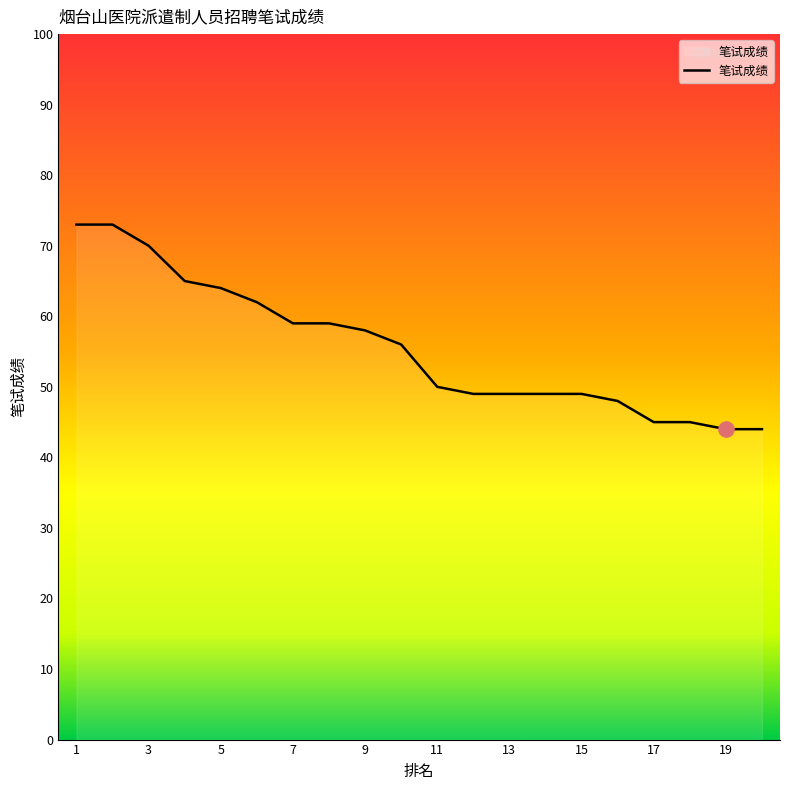

What is the difference between the maximum and minimum values?

29